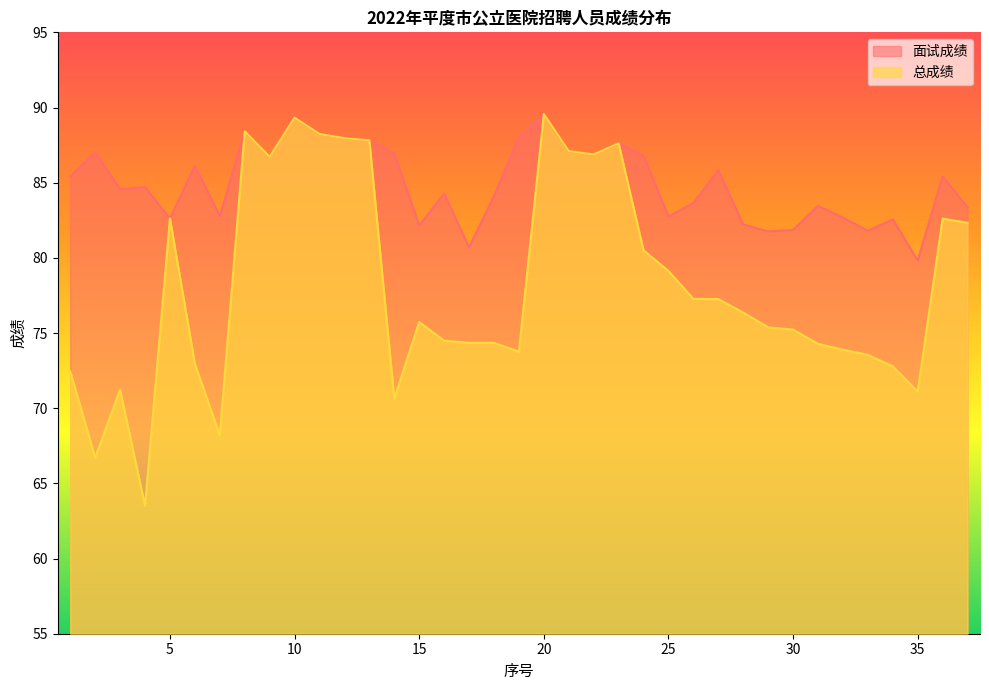

In 面试成绩, how many points are higher than both neighbors (excluding endpoints)?

12